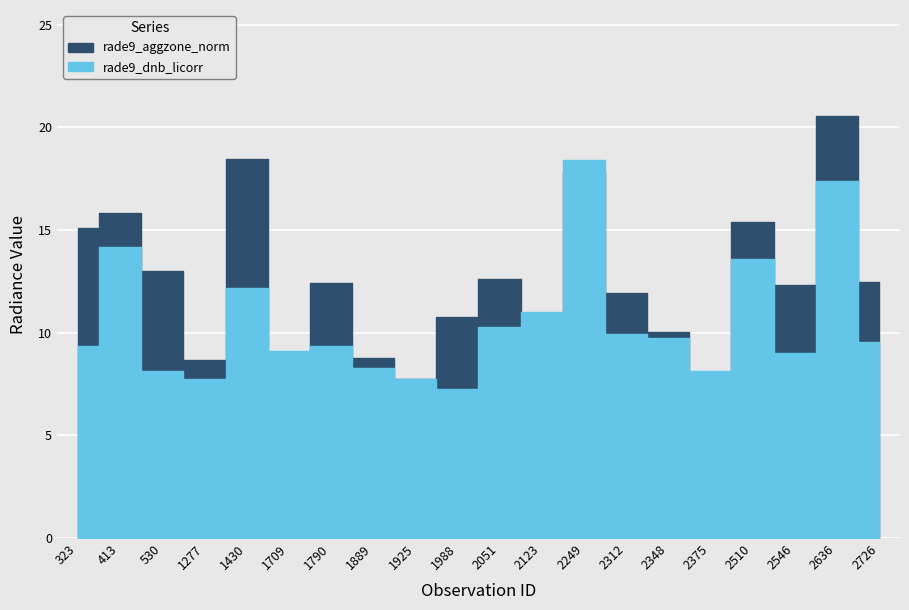

Which series has the widest spread of values?

rade9_aggzone_norm